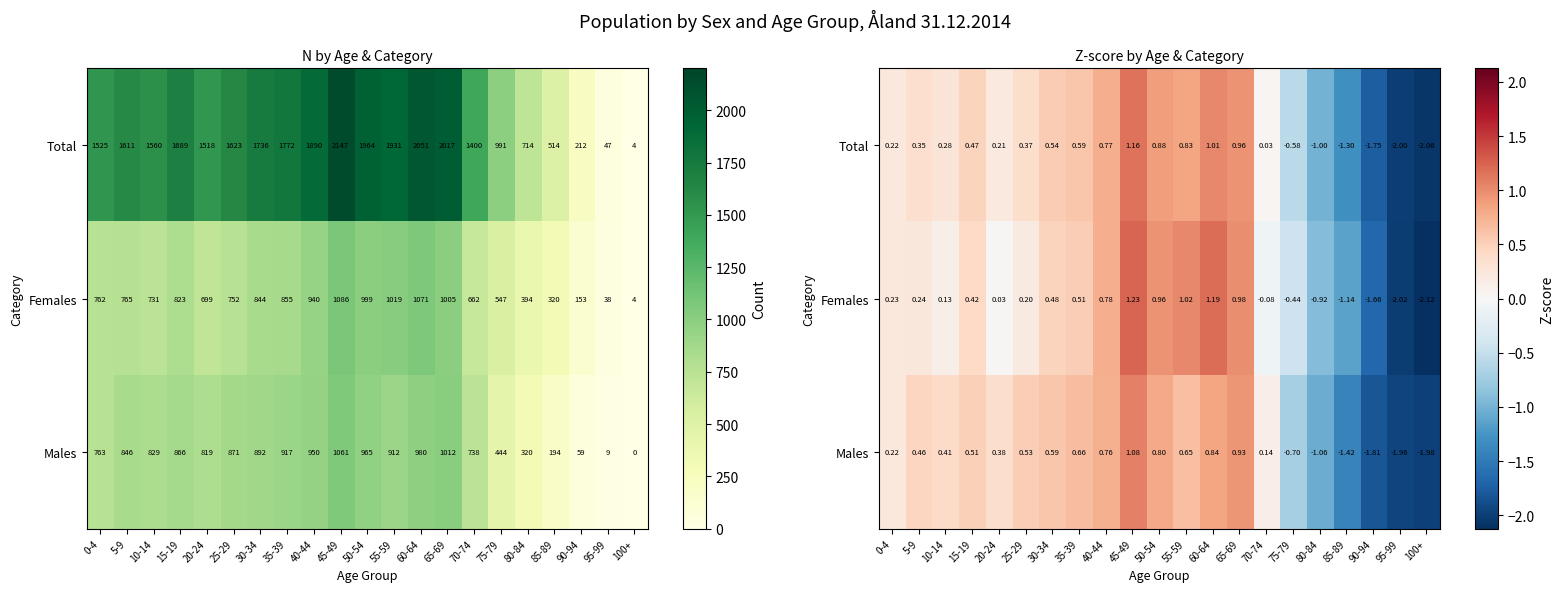

What is the spread (max minus min) of values at 60-64?

0.3